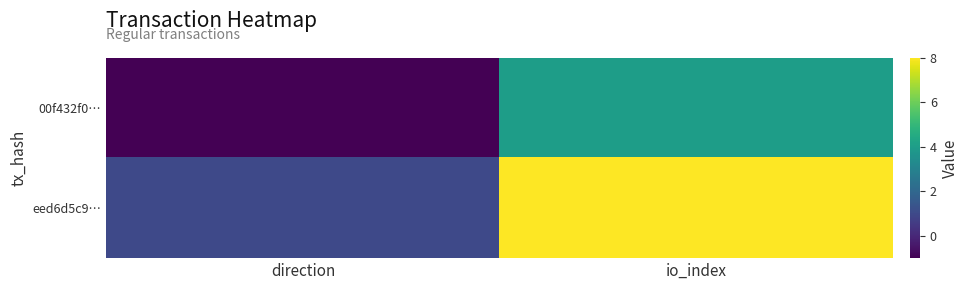

Reading right to left, transcribe all the data shown in this chart.

00f432f0…: io_index=4	direction=-1
eed6d5c9…: io_index=8	direction=1